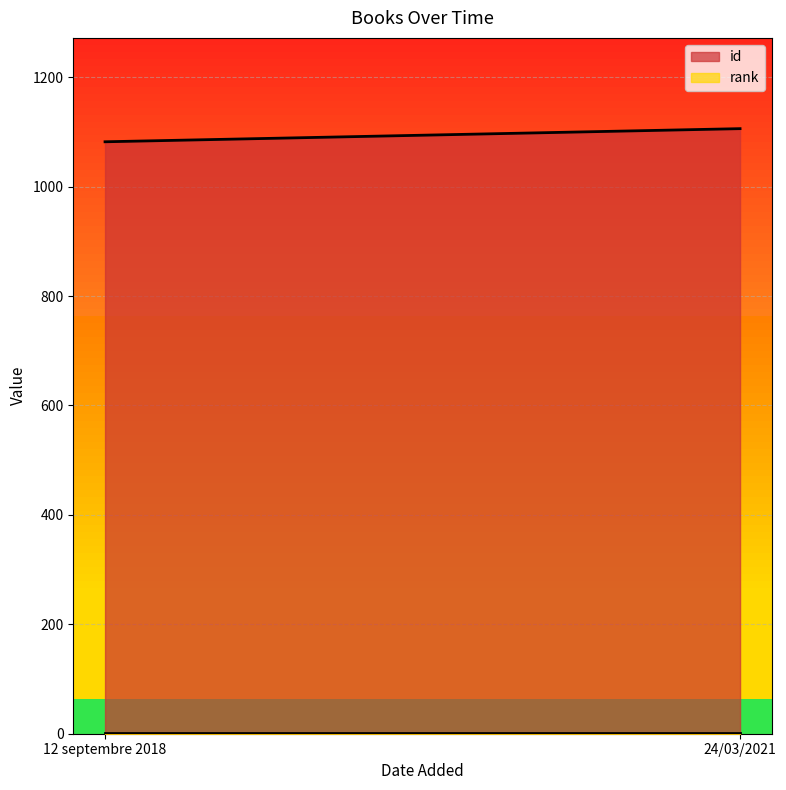

What is the difference between the id values at 24/03/2021 and 12 septembre 2018?

24